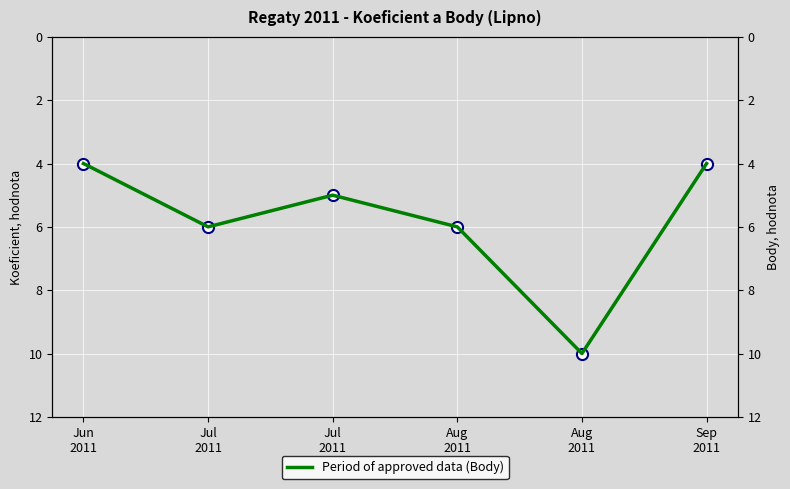

What is the sum of the Koeficient values at Sep
2011 and Jul
2011?

10